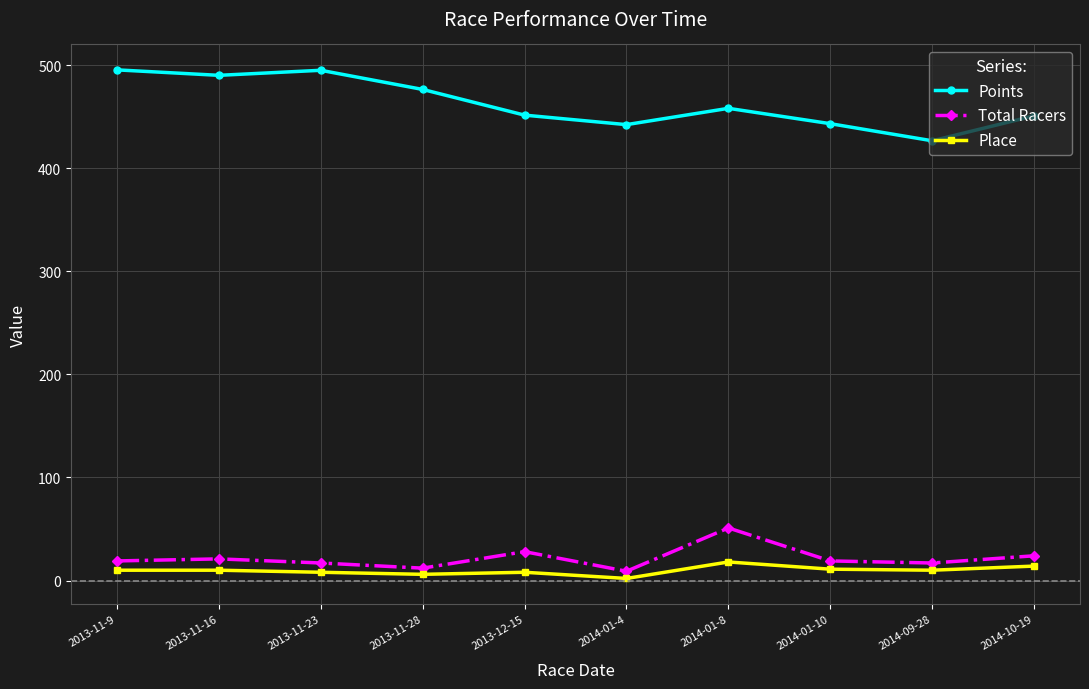

At which label does Points reach its minimum?

2014-09-28